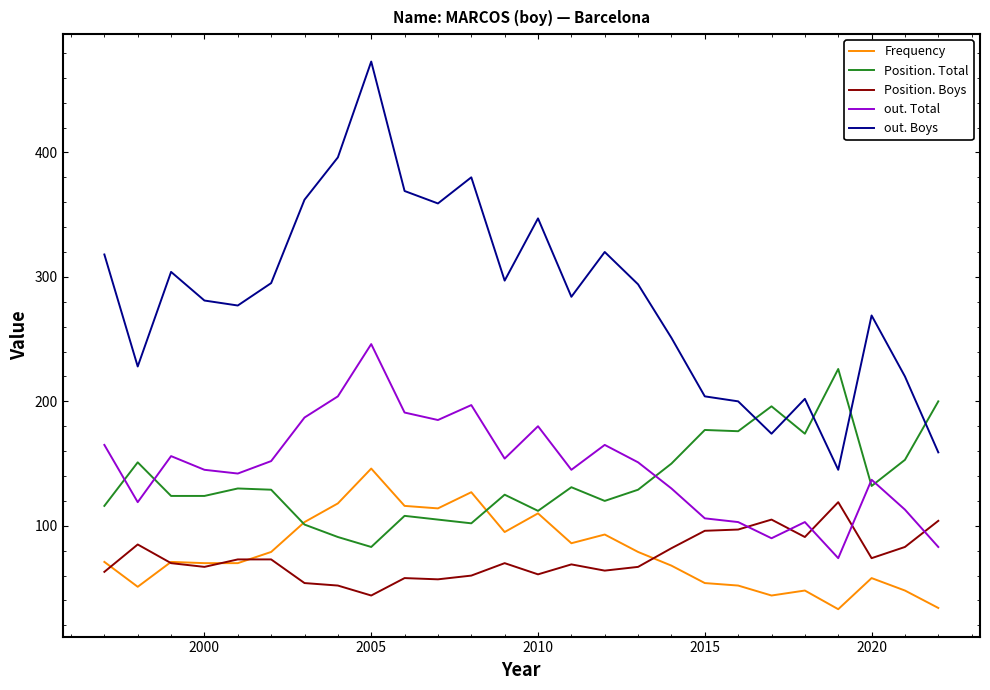

What is the lowest value of the out. Boys series?

145